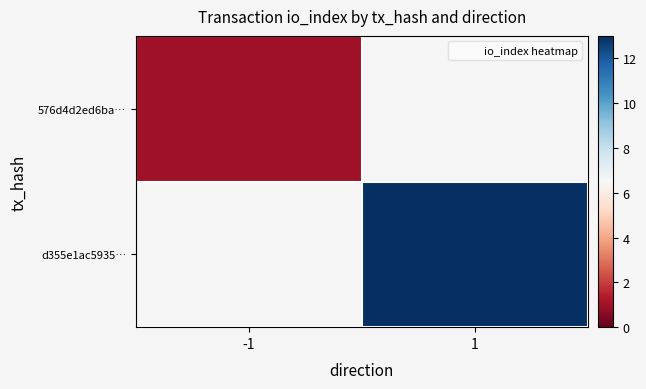

List the labels in order of 576d4d2ed6ba… value, smallest first.

-1, 1